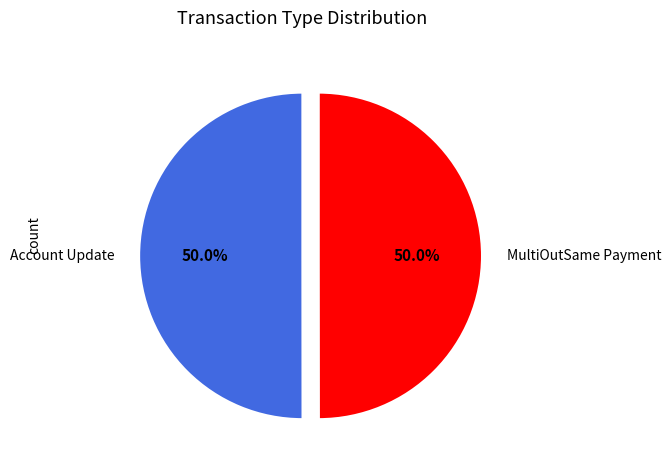

What is the ratio of the value at Account Update to the value at MultiOutSame Payment?

1.0